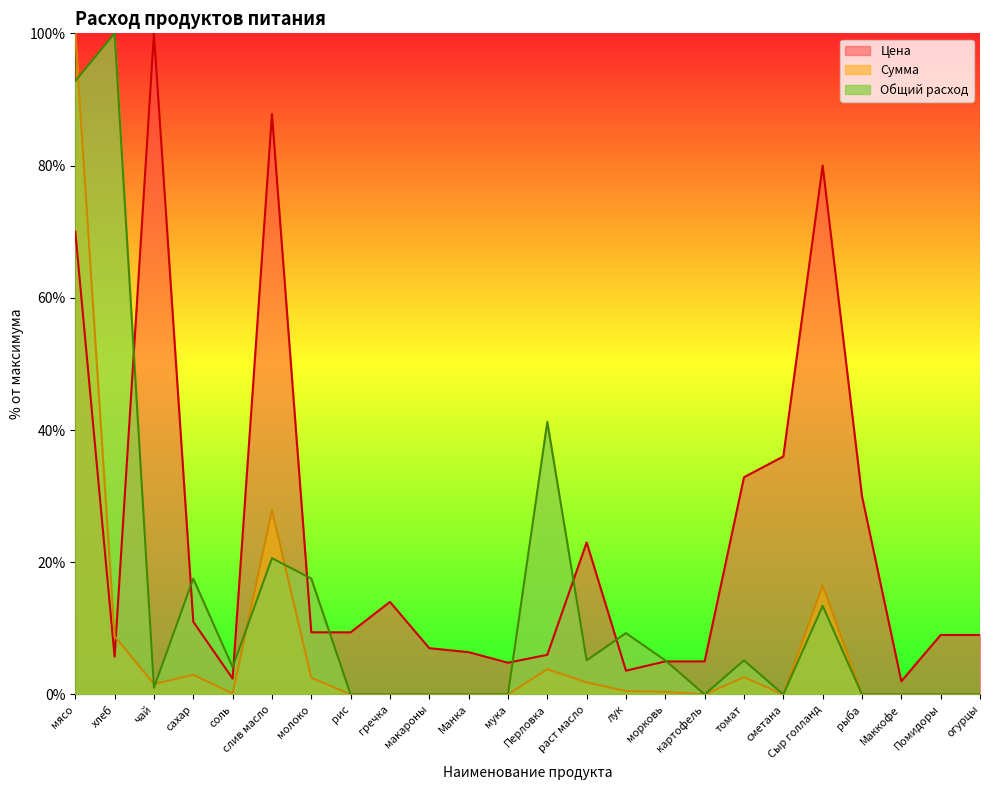

How many categories are shown in the chart?

24